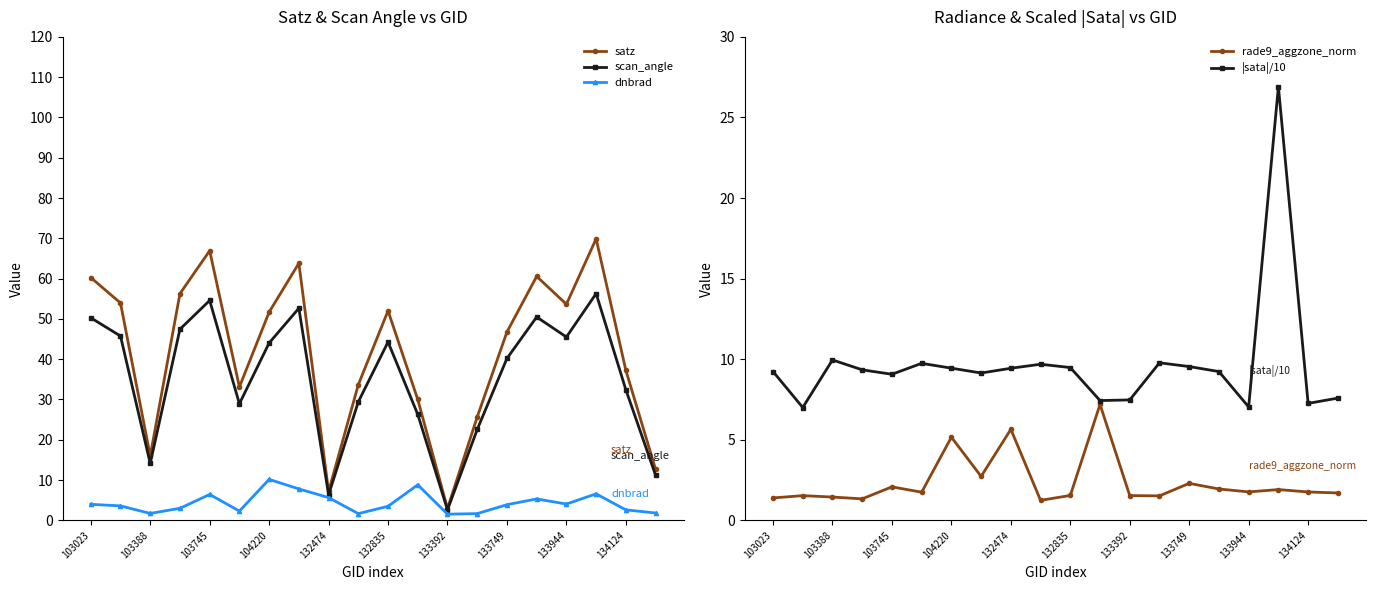

What is the maximum value shown in the chart?

69.9